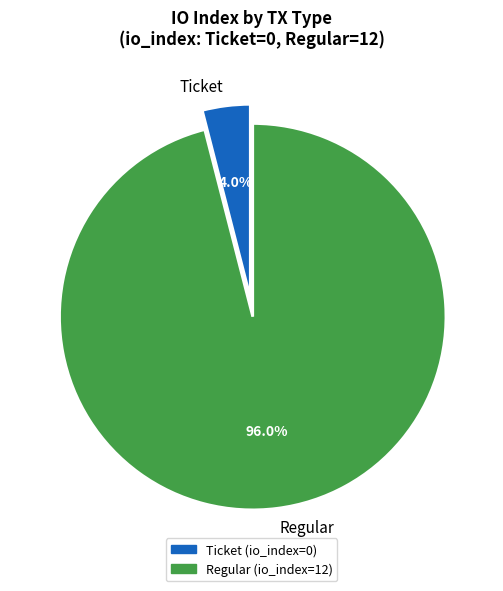

Is there any slice that represents more than half of the pie?

Yes